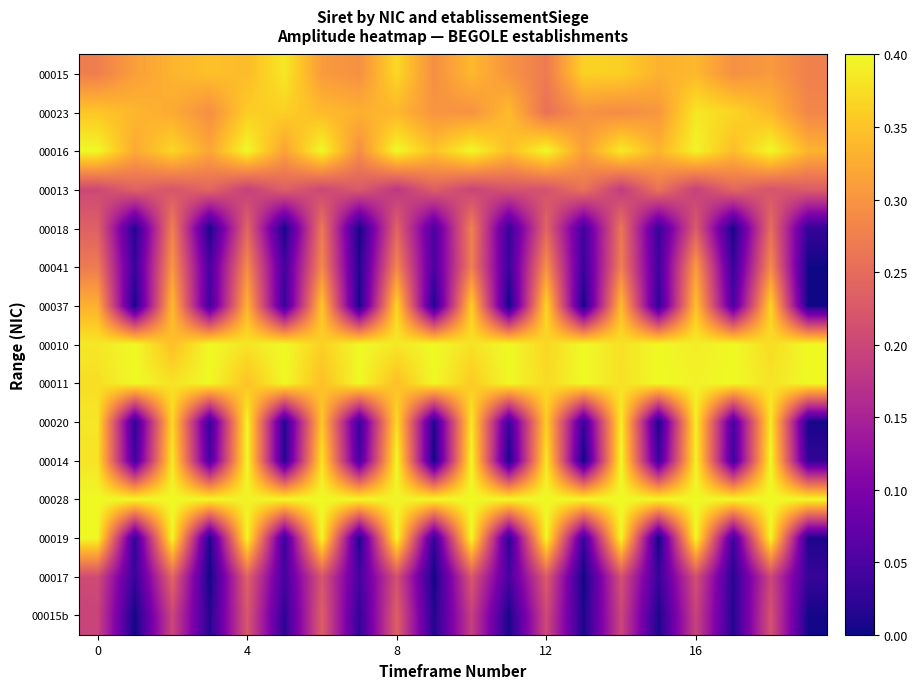

How many data points does each series have?

20